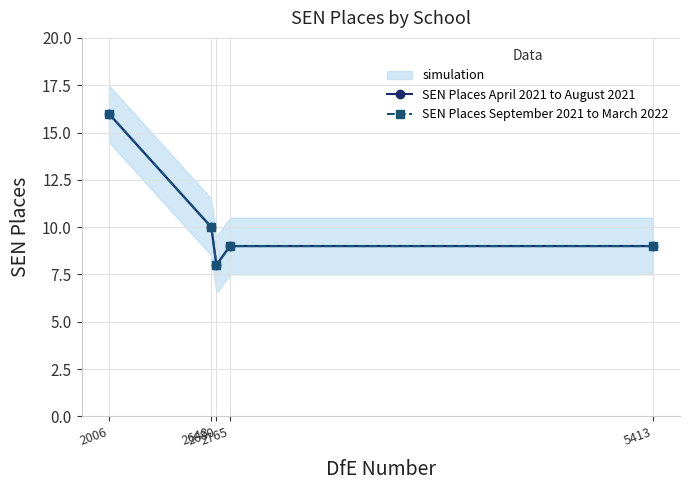

At 2648, list the series in order from largest to smallest.

SEN Places April 2021 to August 2021, SEN Places September 2021 to March 2022